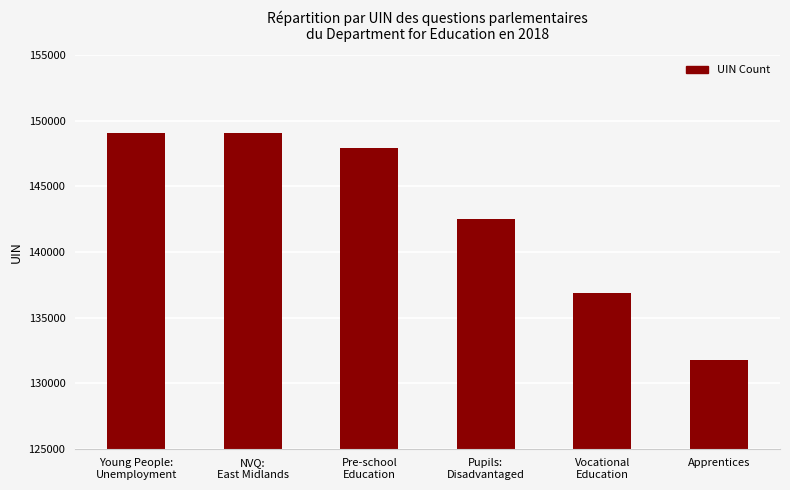

Approximately how many times larger is the value at NVQ:
East Midlands compared to Pupils:
Disadvantaged?

1.0